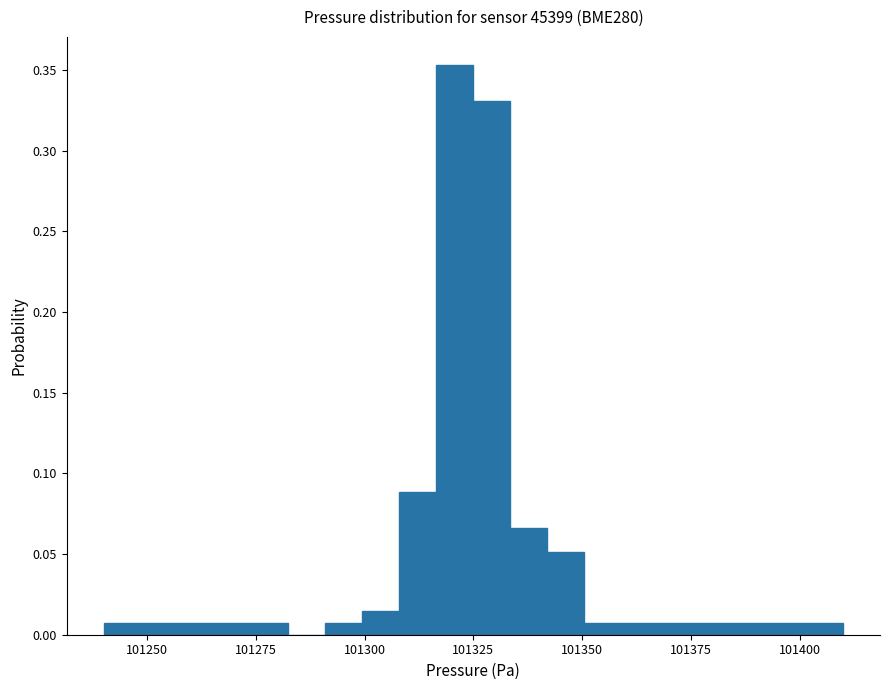

Read against the x-axis, roughly where is the centre of the tallest bar?

101320